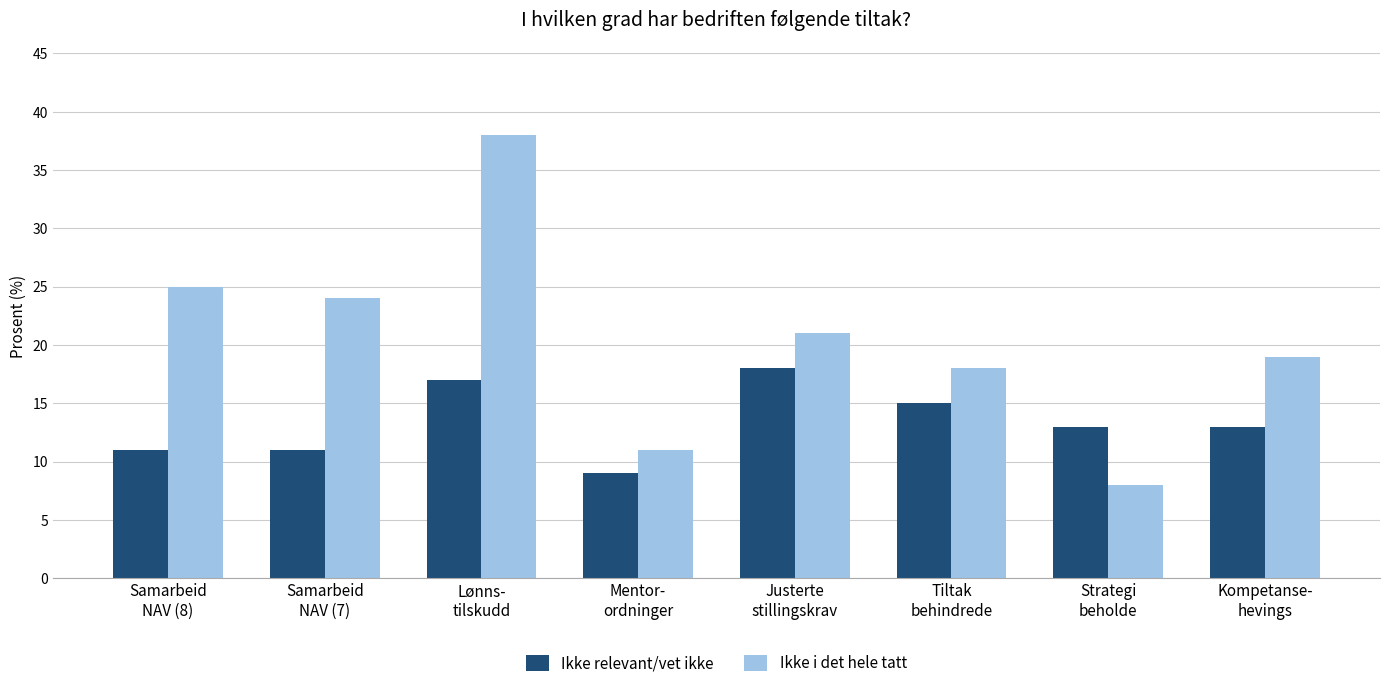

At how many categories does at least one series exceed 34?

1